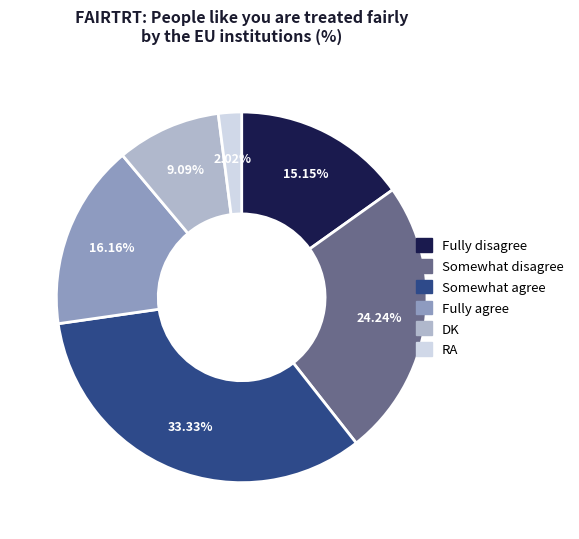

Which slice is the smallest?

RA